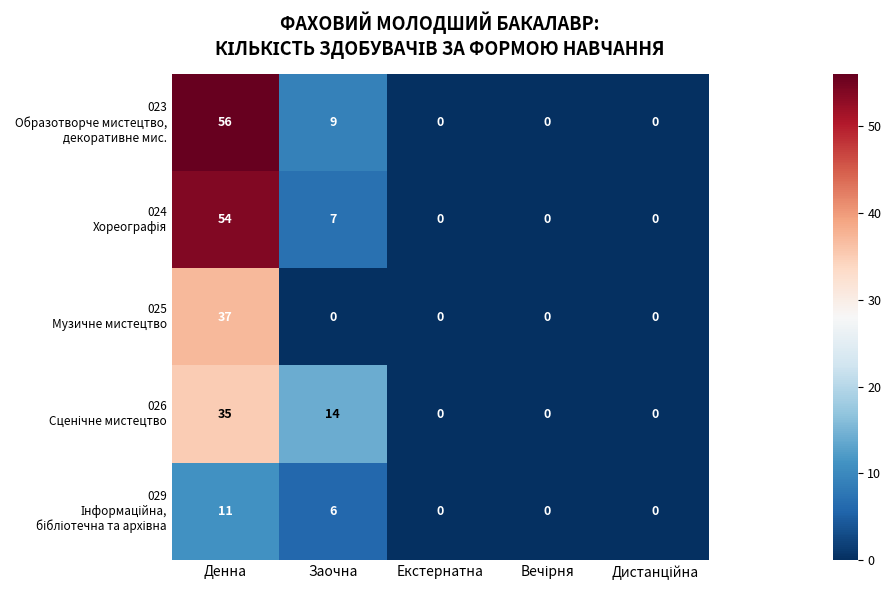

What is the difference between the highest and lowest values at Денна?

45